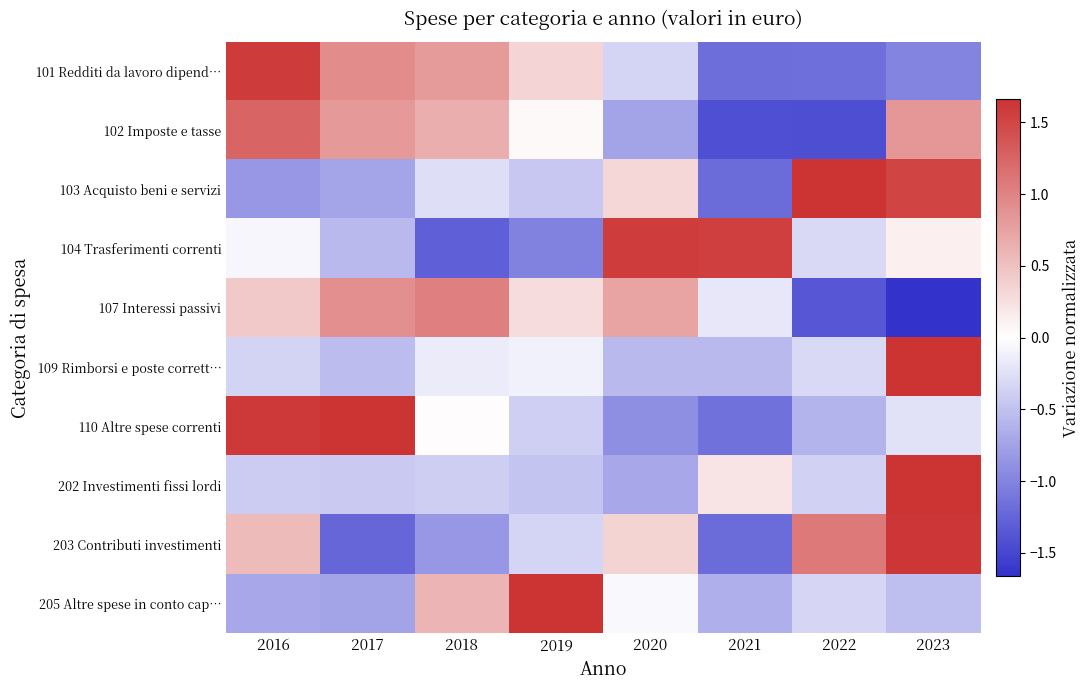

At 2021, list the series in order from smallest to largest.

102 Imposte e tasse, 103 Acquisto beni e servizi, 203 Contributi investimenti, 101 Redditi da lavoro dipend…, 110 Altre spese correnti, 205 Altre spese in conto cap…, 109 Rimborsi e poste corrett…, 107 Interessi passivi, 202 Investimenti fissi lordi, 104 Trasferimenti correnti